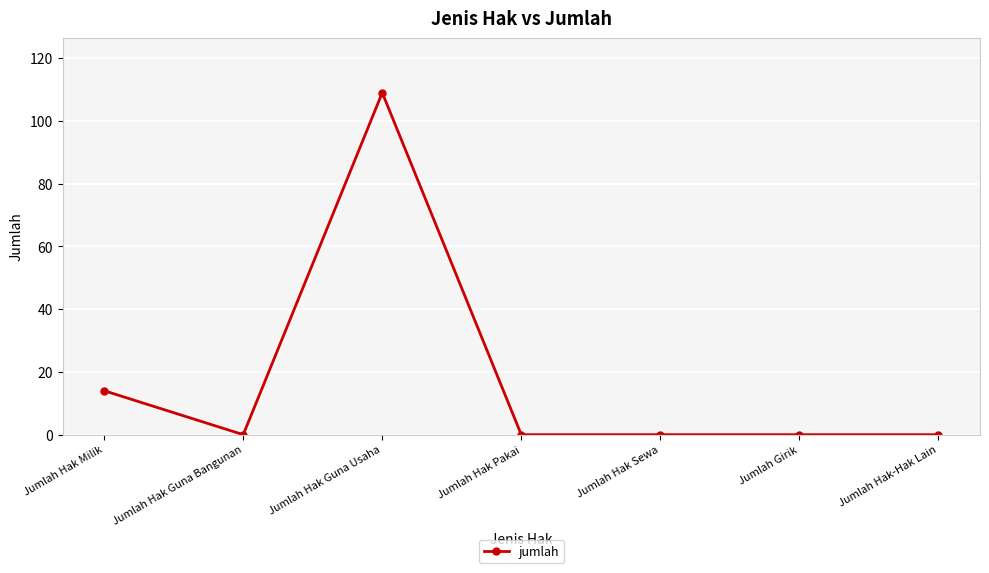

Reading left to right, list all the values displayed in this chart.

Jumlah Hak Milik=14	Jumlah Hak Guna Bangunan=0	Jumlah Hak Guna Usaha=109	Jumlah Hak Pakai=0	Jumlah Hak Sewa=0	Jumlah Girik=0	Jumlah Hak-Hak Lain=0